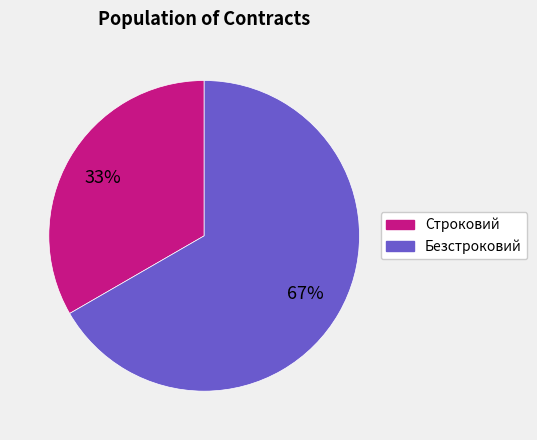

Which slice represents more than half of the pie?

Безстроковий